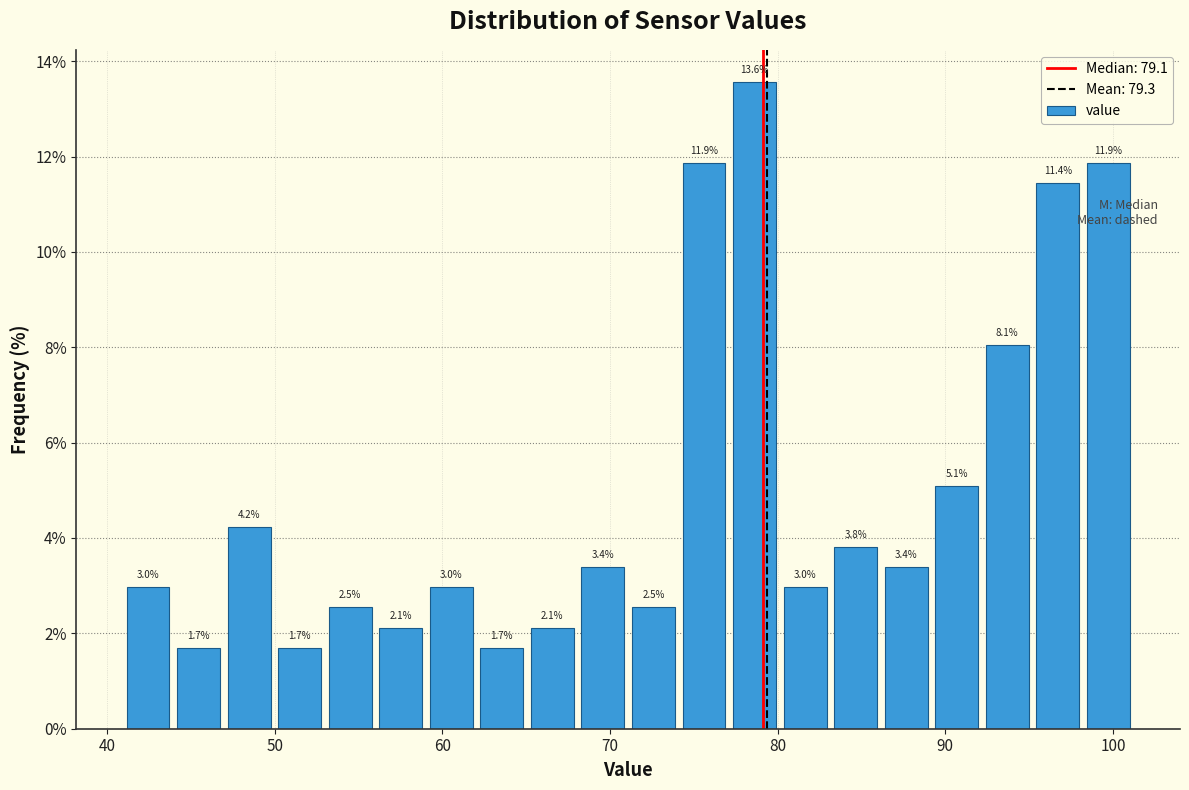

Around what value on the x-axis is the tallest bar? Give the approximate position of its centre, as read against the axis.

79